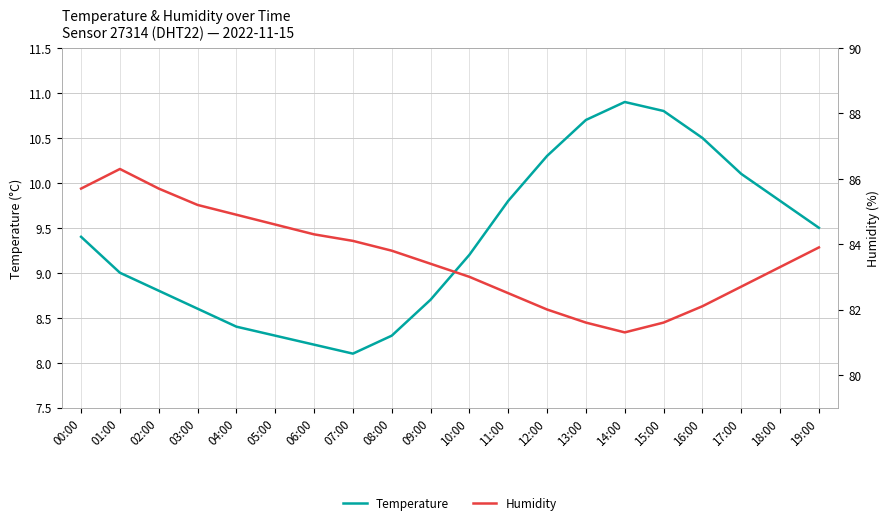

What is the sum of all Temperature values?

187.4